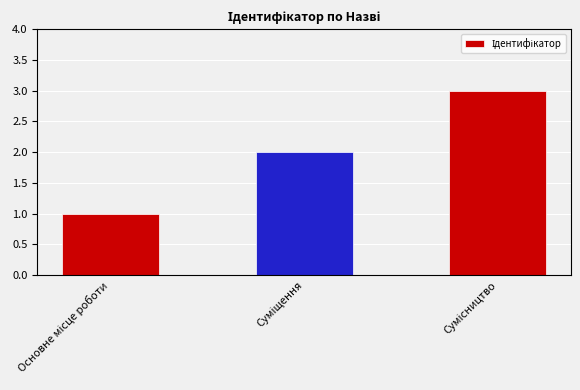

How many series are shown in this chart?

1